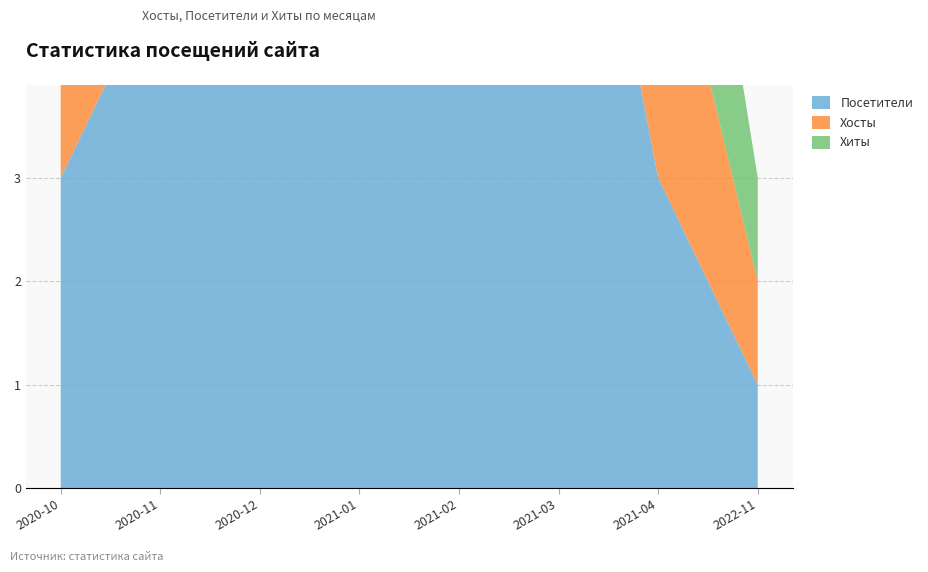

Reading left to right, list all the values displayed in this chart.

Хиты: 2020-10=3	2020-11=3	2020-12=16	2021-01=40	2021-02=5	2021-03=34	2021-04=3	2022-11=1
Хосты: 2020-10=3	2020-11=5	2020-12=7	2021-01=9	2021-02=5	2021-03=8	2021-04=3	2022-11=1
Посетители: 2020-10=3	2020-11=5	2020-12=7	2021-01=9	2021-02=5	2021-03=8	2021-04=3	2022-11=1